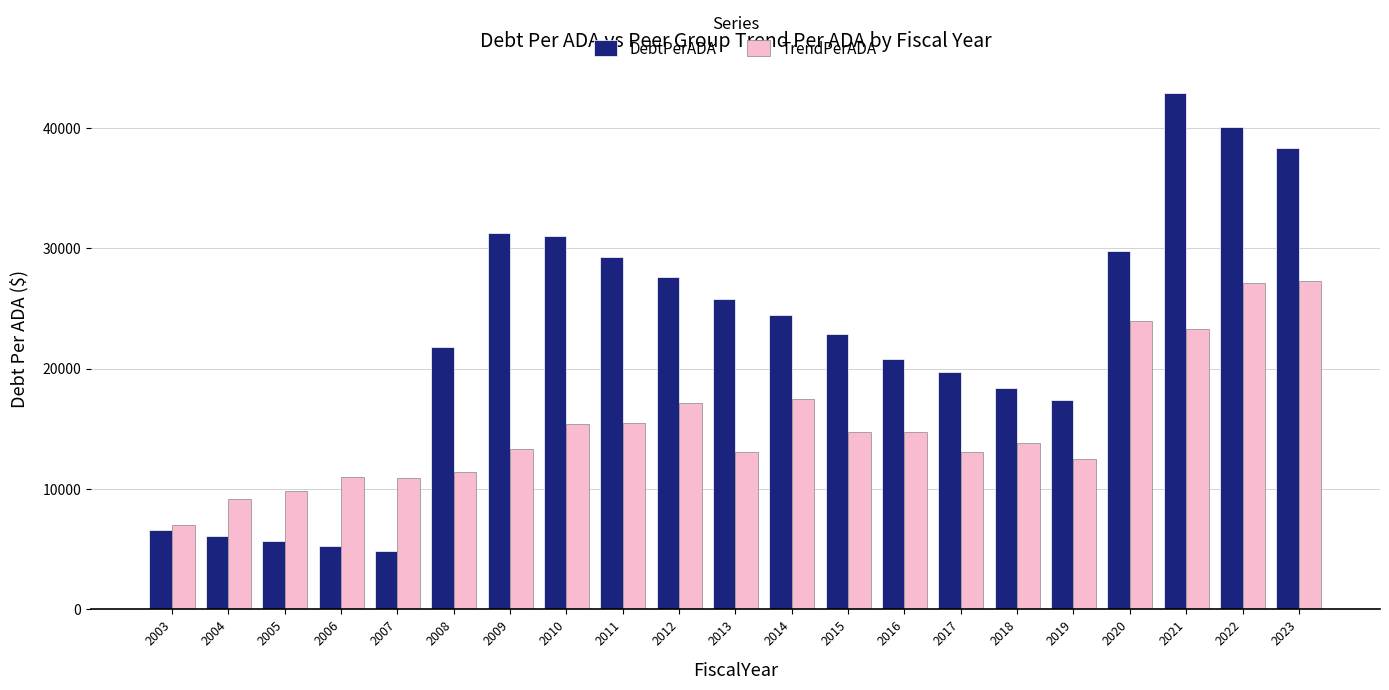

Does the chart contain any negative values?

No